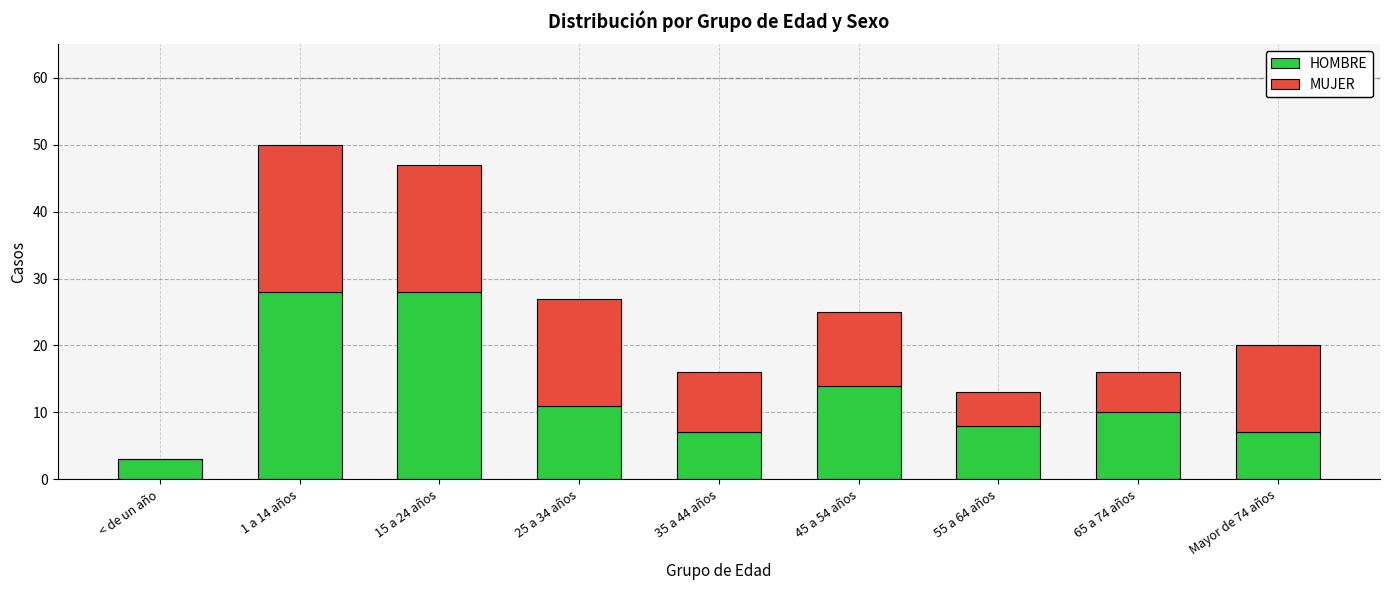

At which category is the sum across all series the highest?

1 a 14 años